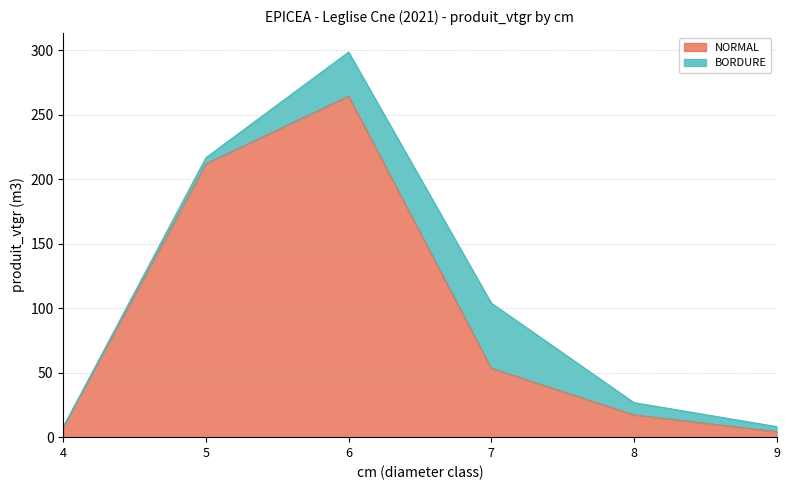

At which category is the sum across all series the highest?

6